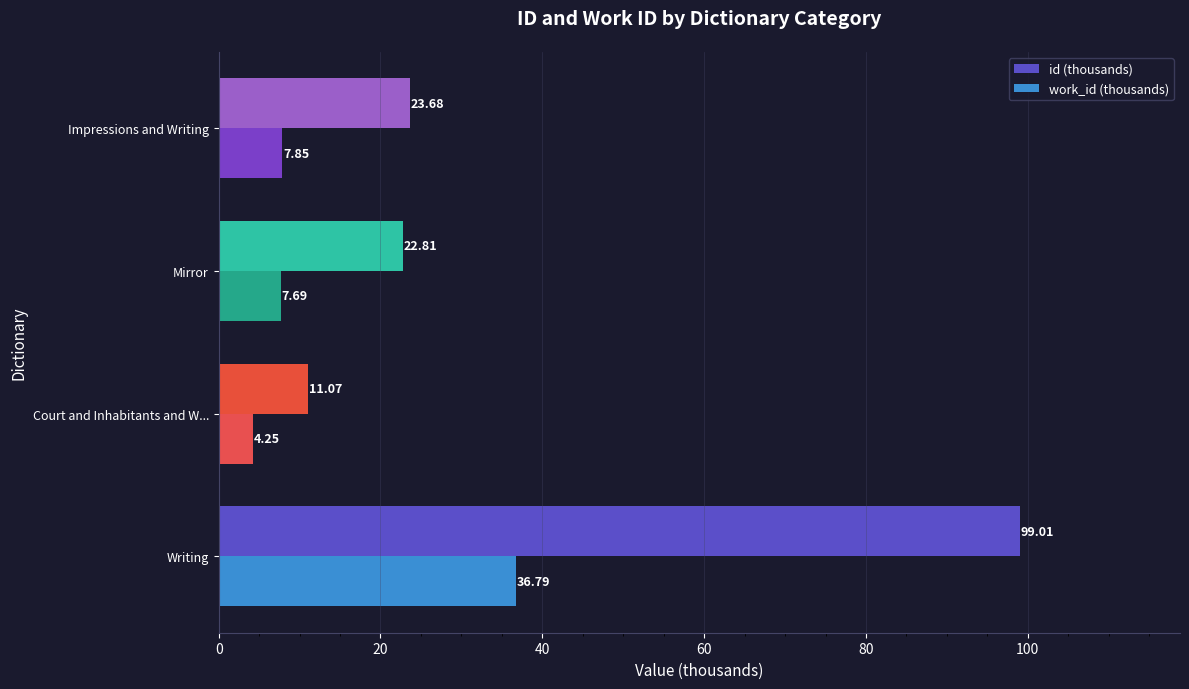

What is the maximum value for id (thousands)?

99.0